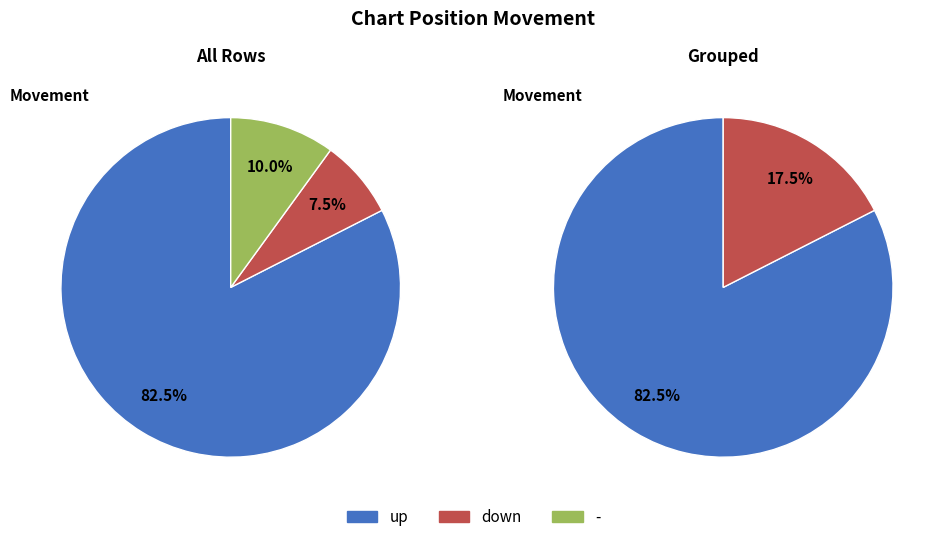

How many segments does this pie chart have?

3